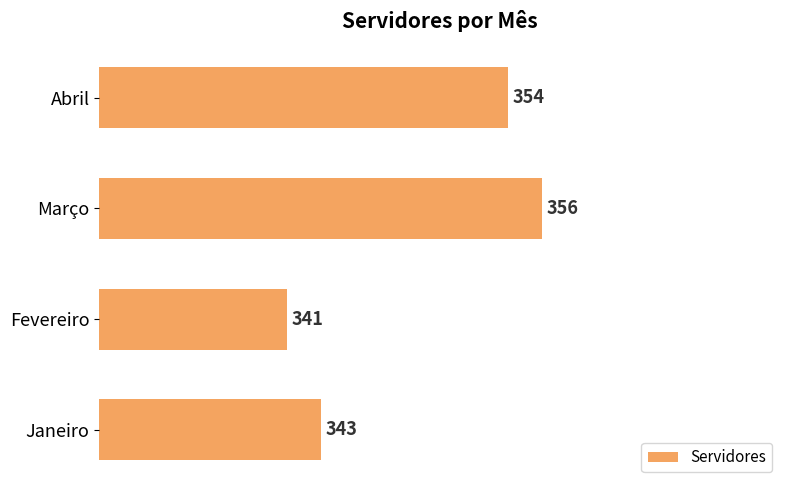

What is the approximate value at Abril?

354